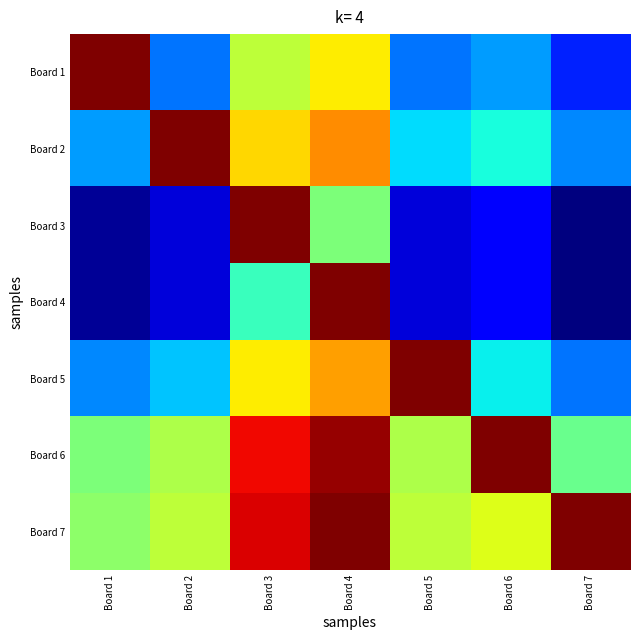

Which series has the widest spread of values?

Board 3